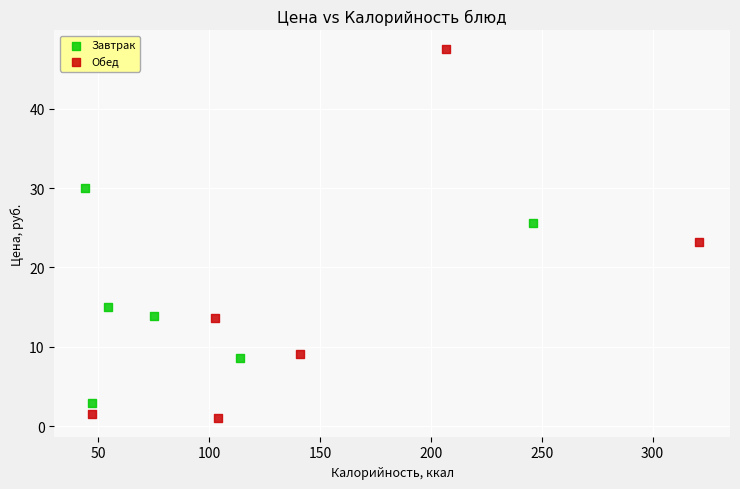

Which series contains the highest Y value?

Обед